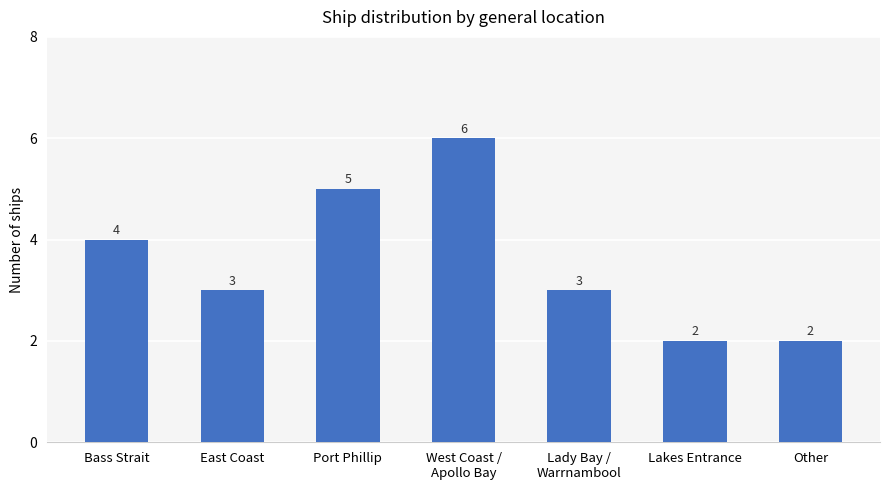

What is the smallest value displayed?

2